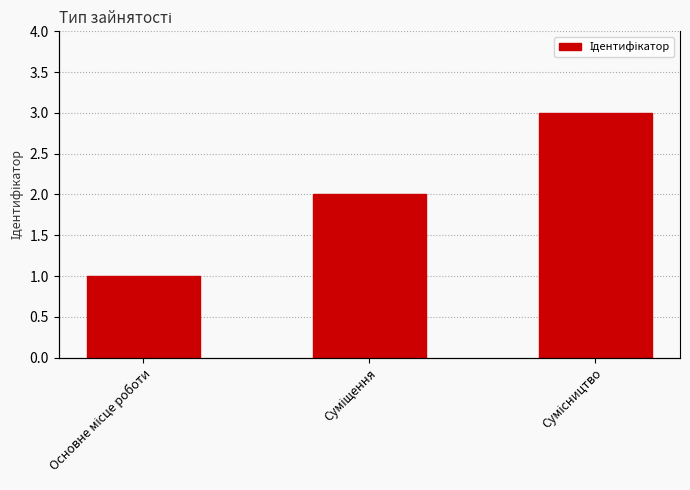

The value at Сумісництво is 5. True or false?

False